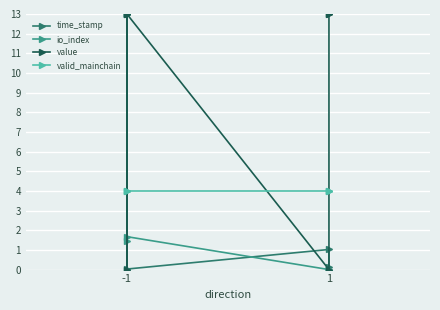

Between -1 and 1, which series saw the biggest shift?

value